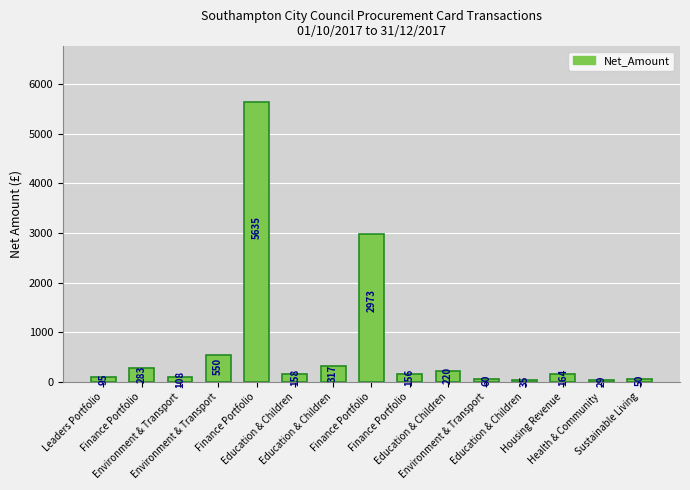

How many bars are there in total?

15